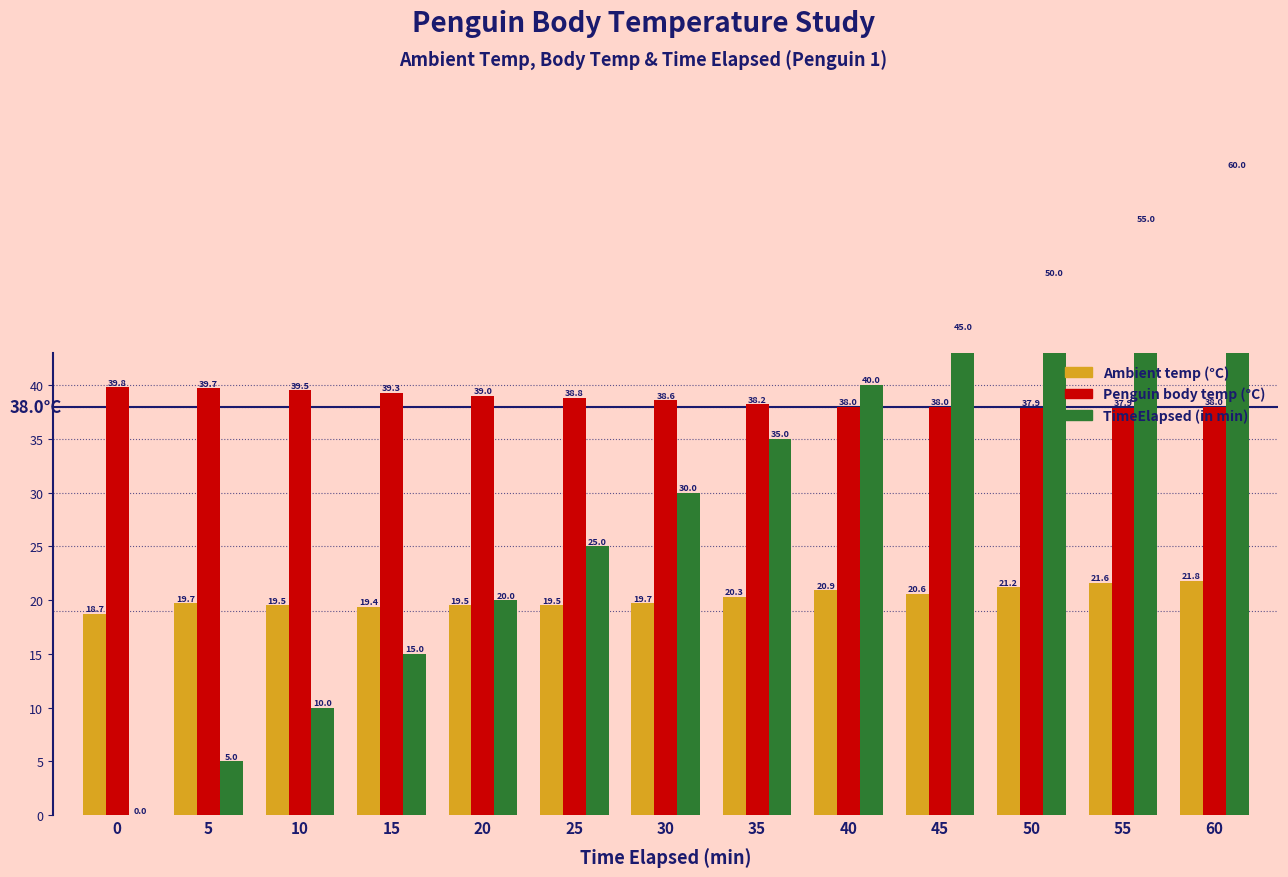

What is the difference between the Ambient temp (°C) values at 40 and 55?

0.7